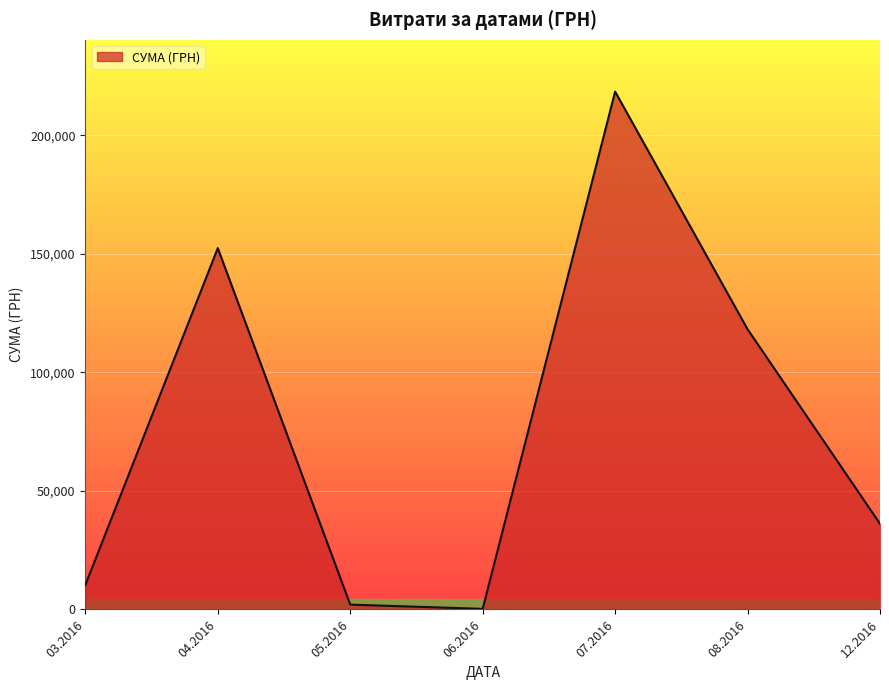

What is the smallest value displayed?

240.0